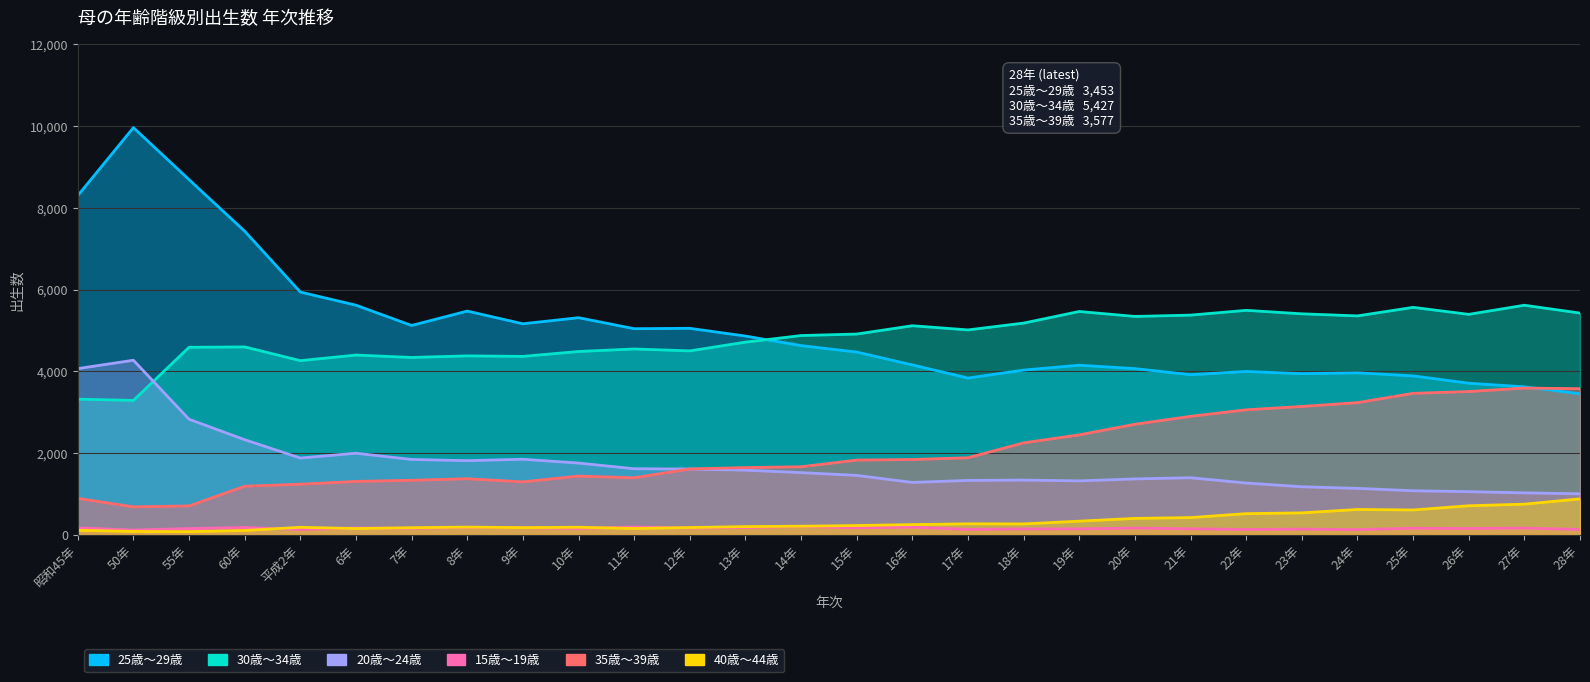

What is the difference between the second highest and second lowest values in the 25歳～29歳 series?

5070